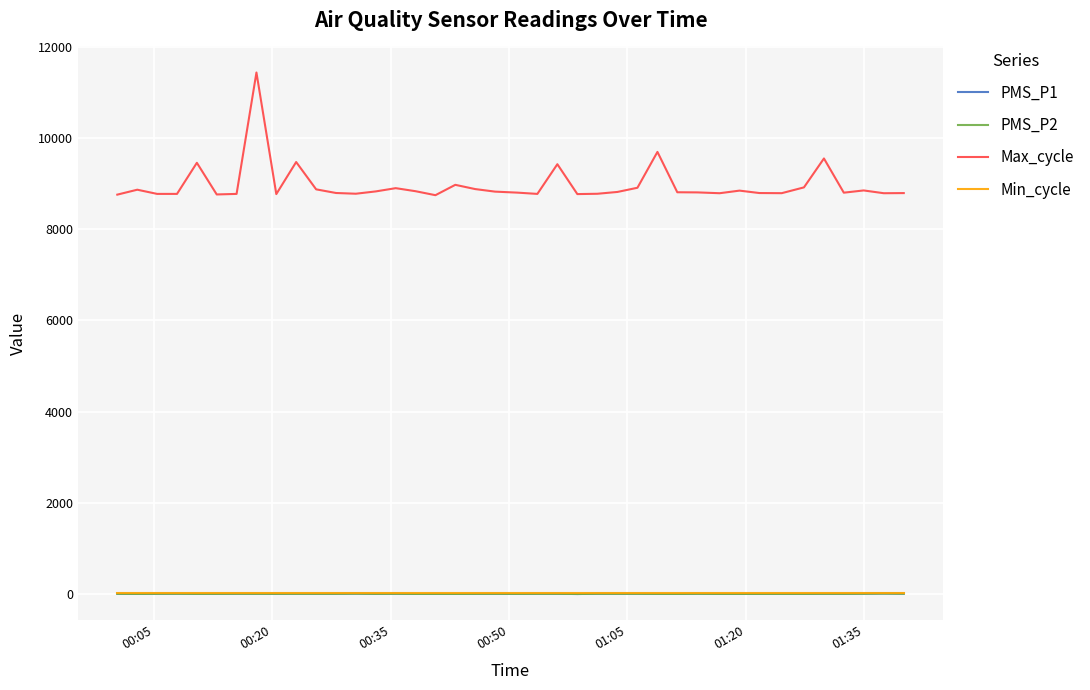

Which series has the widest spread of values?

Max_cycle